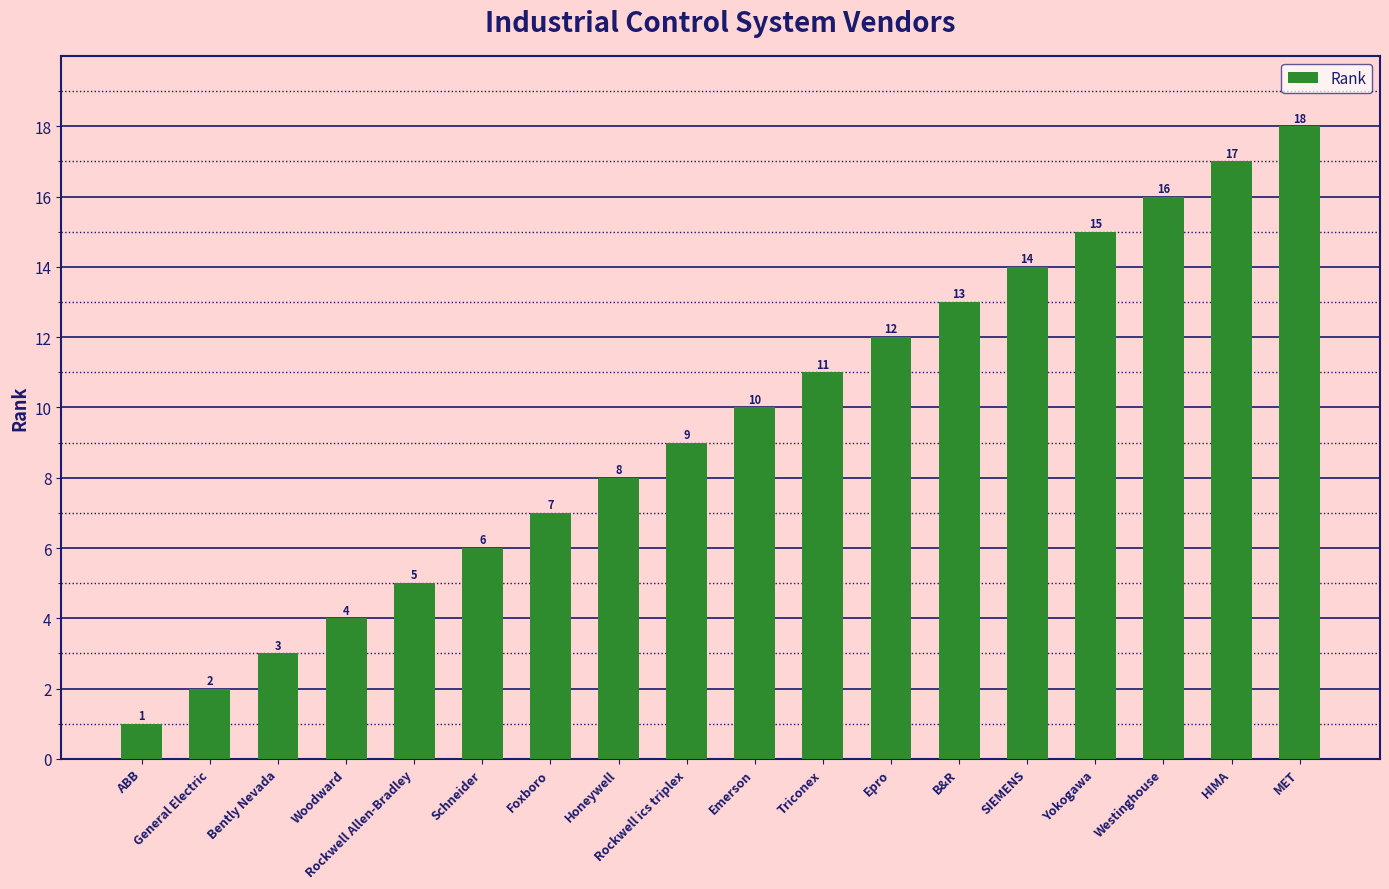

Is it true that the value at ABB is 1?

True